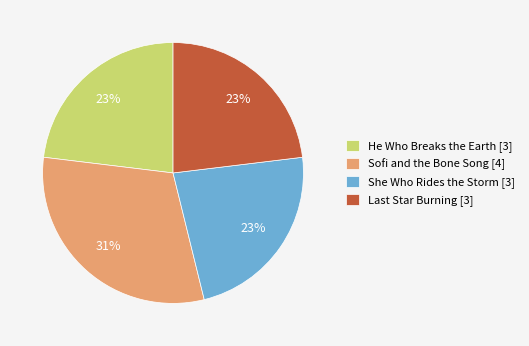

What is the ratio of the value at She Who Rides the Storm to the value at He Who Breaks the Earth?

1.0